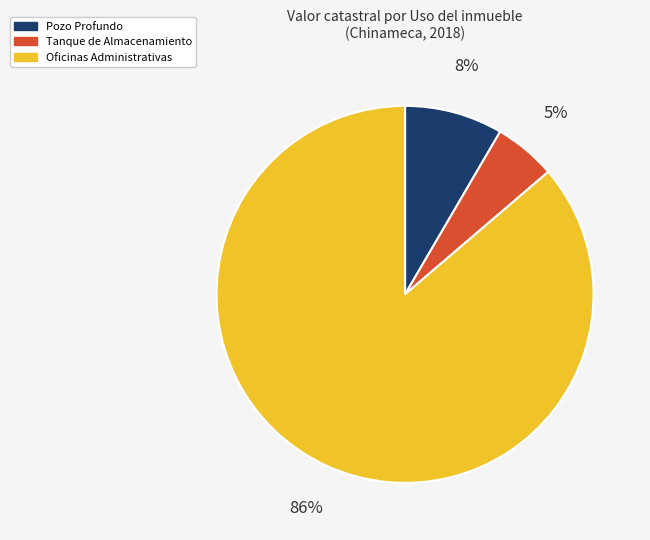

How many slices are in this pie chart?

3